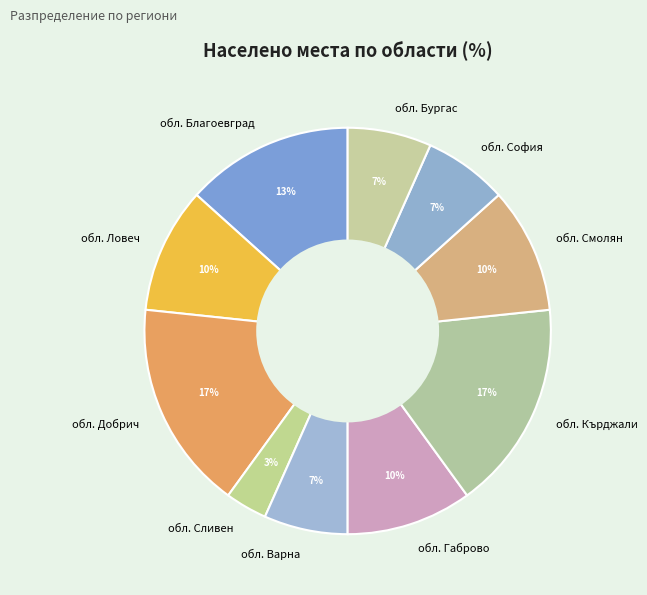

Which slice is the smallest?

обл. Сливен